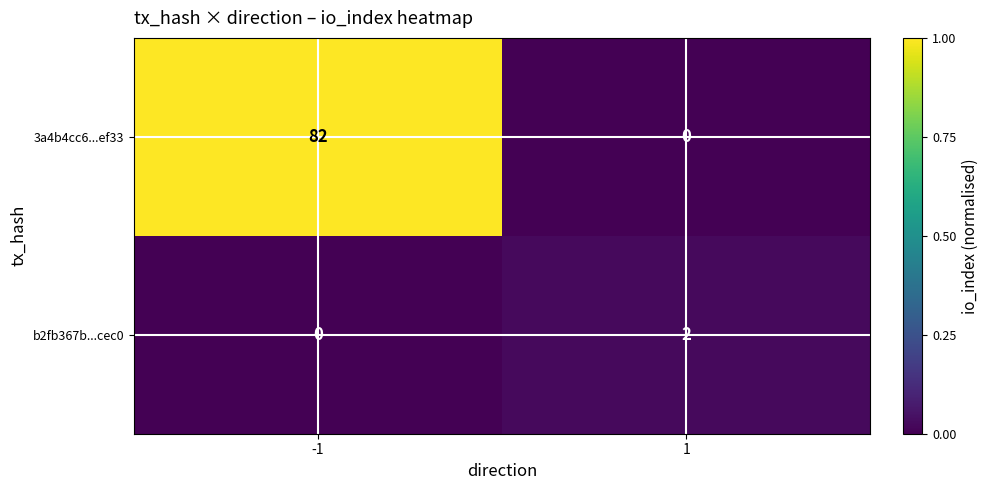

What is the average value of the 3a4b4cc6...ef33 series?

41